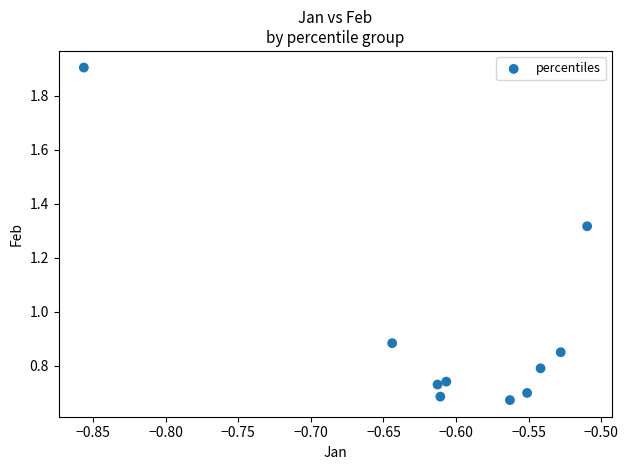

What is the range of Y values (max minus min)?

1.2